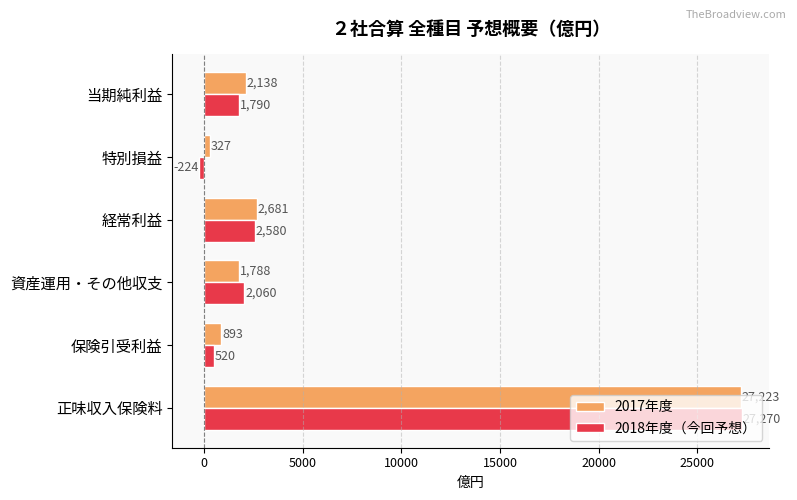

The value of 2017年度 at 経常利益 is 2681. True or false?

True